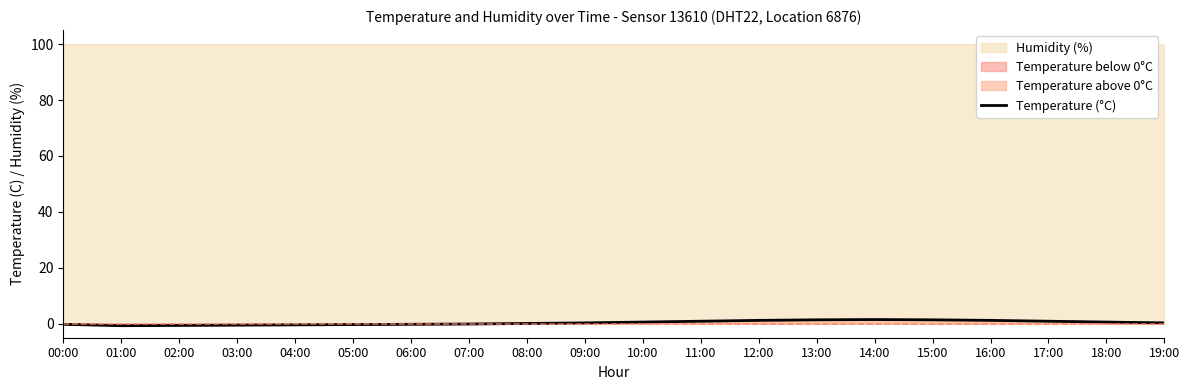

The value at 13:00 is 1.4. True or false?

True